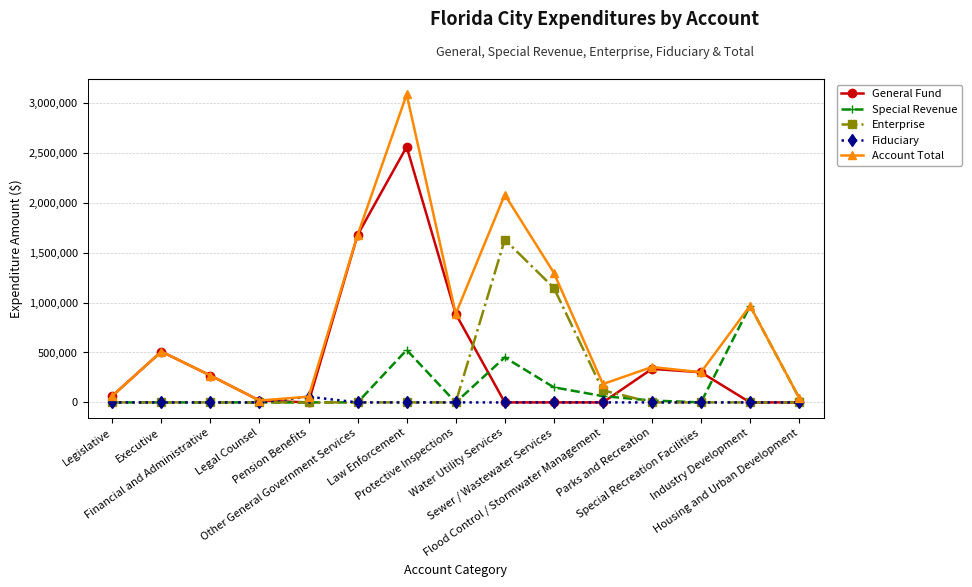

Between Flood Control / Stormwater Management and Industry Development, which series saw the biggest shift?

Special Revenue